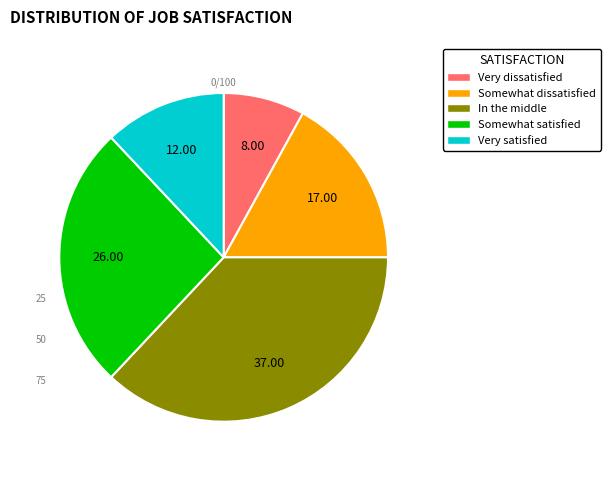

Is there any slice that represents more than half of the pie?

No